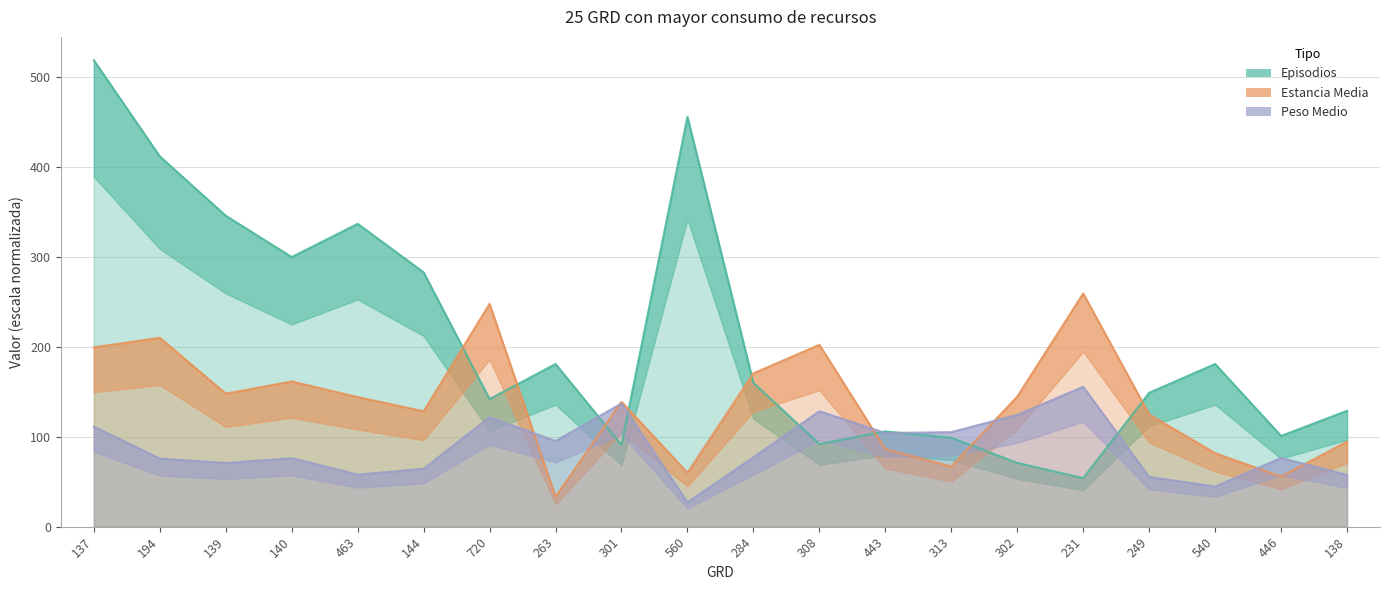

At which category does Peso Medio reach its first local peak?

140